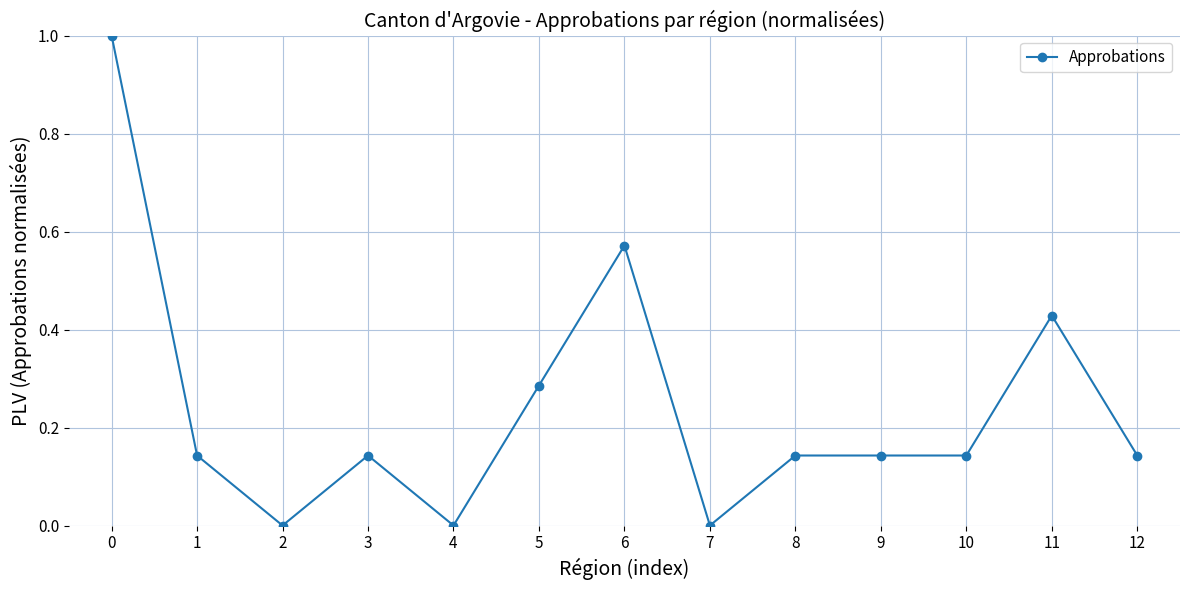

How many series are shown in this chart?

1